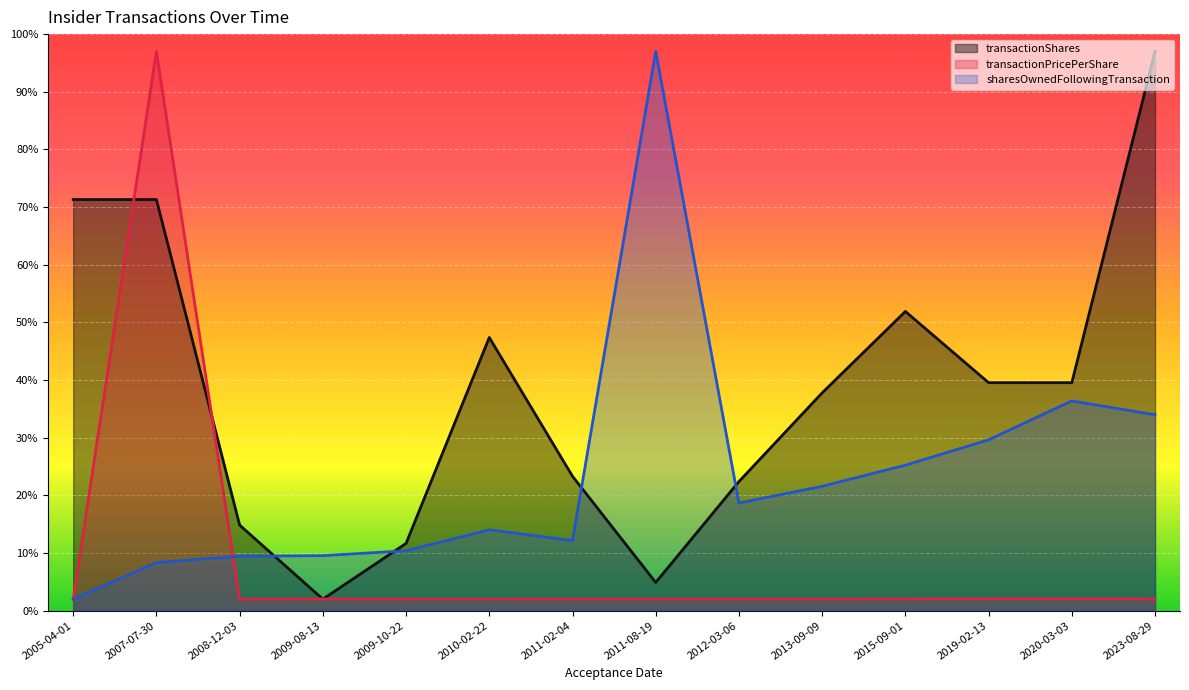

The transactionPricePerShare series shows 2.0 at 2009-10-22. True or false?

True